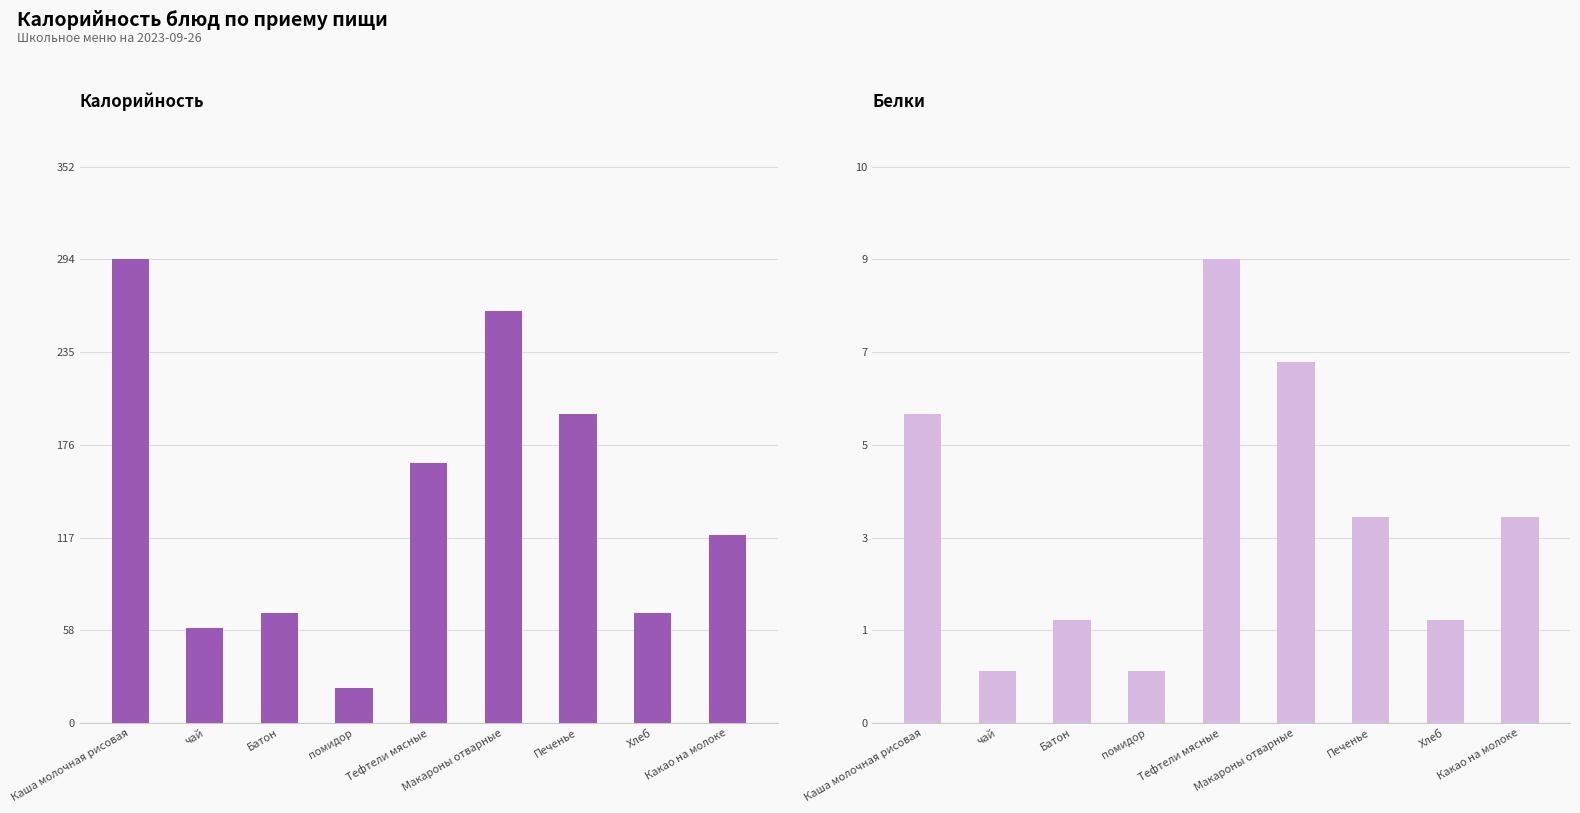

True or false: Калорийность has a value of 286 at Тефтели мясные.

False